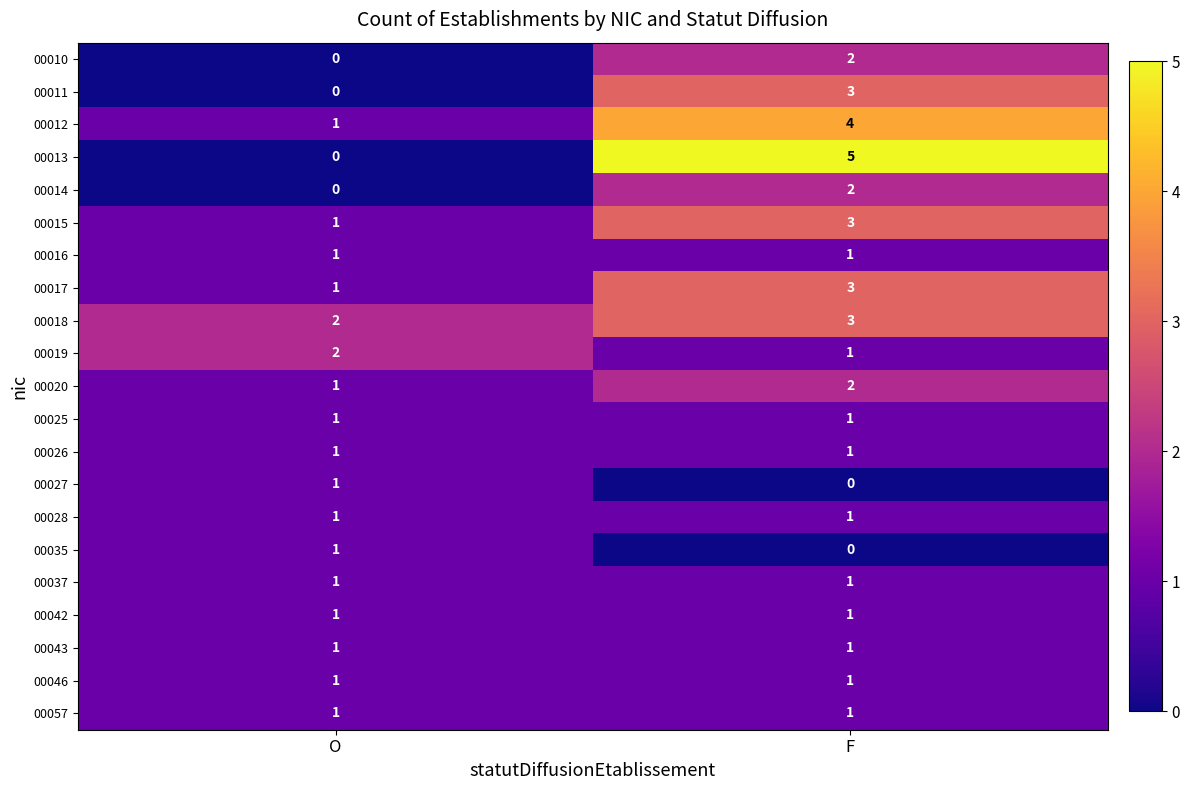

Is it true that 00013 equals 2 at O?

False